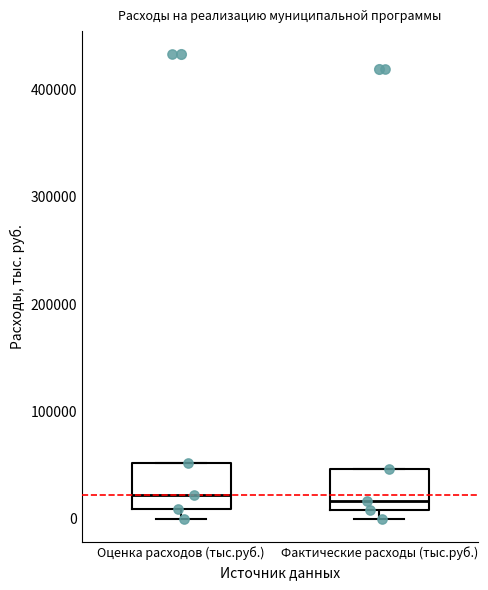

Where is the upper edge of the box for Оценка расходов (тыс.руб.) on the y-axis? The values are not printed on the chart, so give them approximately, as read against the axis.

50000